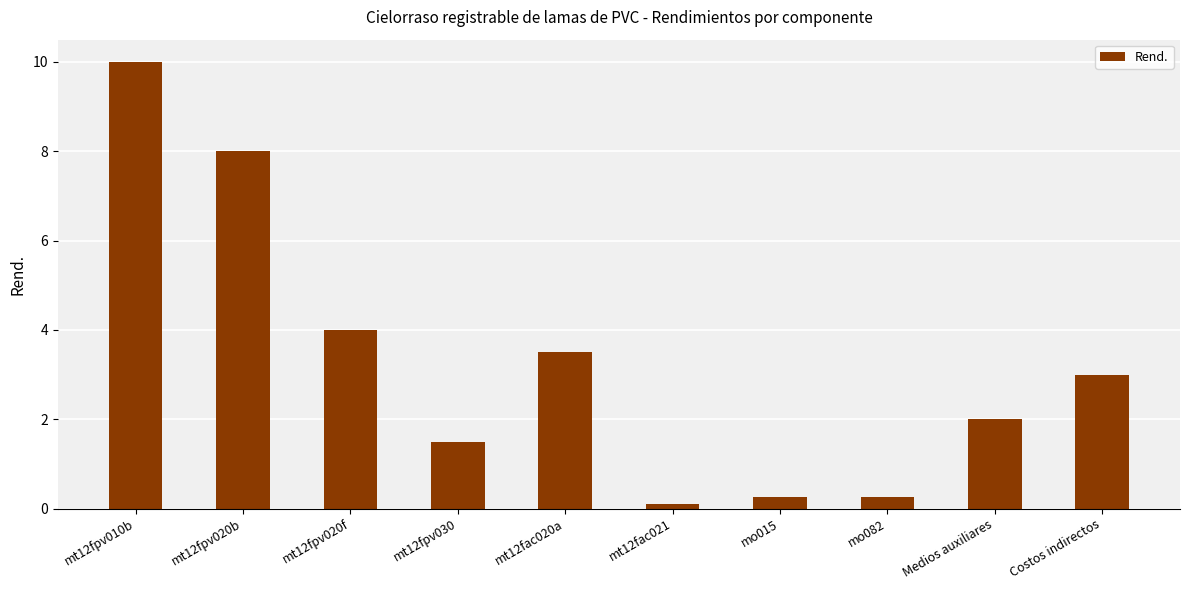

The value at mt12fpv020b is 8.0. True or false?

True